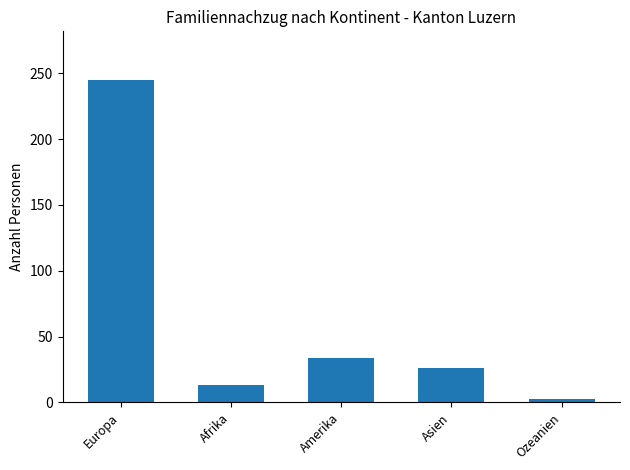

Approximately how many times larger is the value at Ozeanien compared to Amerika?

0.1